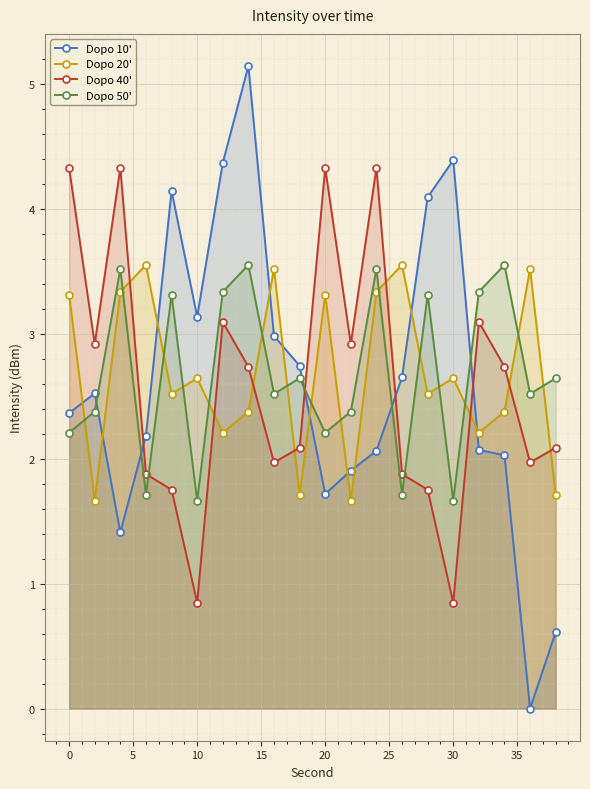

Reading left to right, list all the values displayed in this chart.

Dopo 10': 2.4	2.5	1.4	2.2	4.1	3.1	4.4	5.1	3.0	2.7	1.7	1.9	2.1	2.7	4.1	4.4	2.1	2.0	0.0	0.6
Dopo 20': 3.3	1.7	3.3	3.5	2.5	2.6	2.2	2.4	3.5	1.7	3.3	1.7	3.3	3.5	2.5	2.6	2.2	2.4	3.5	1.7
Dopo 40': 4.3	2.9	4.3	1.9	1.8	0.8	3.1	2.7	2.0	2.1	4.3	2.9	4.3	1.9	1.8	0.8	3.1	2.7	2.0	2.1
Dopo 50': 2.2	2.4	3.5	1.7	3.3	1.7	3.3	3.5	2.5	2.6	2.2	2.4	3.5	1.7	3.3	1.7	3.3	3.5	2.5	2.6